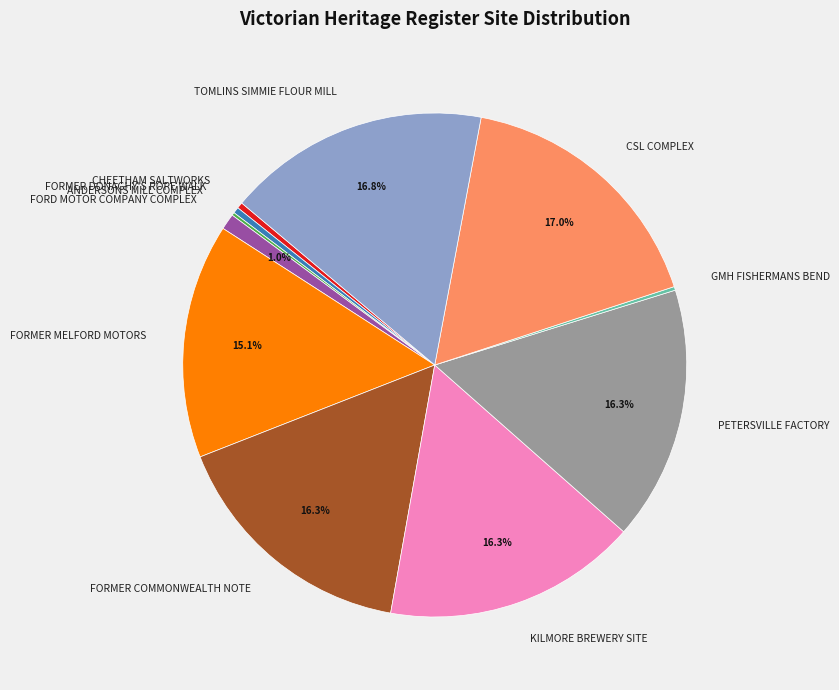

How much of the chart is everything except PETERSVILLE FACTORY?

83.7%